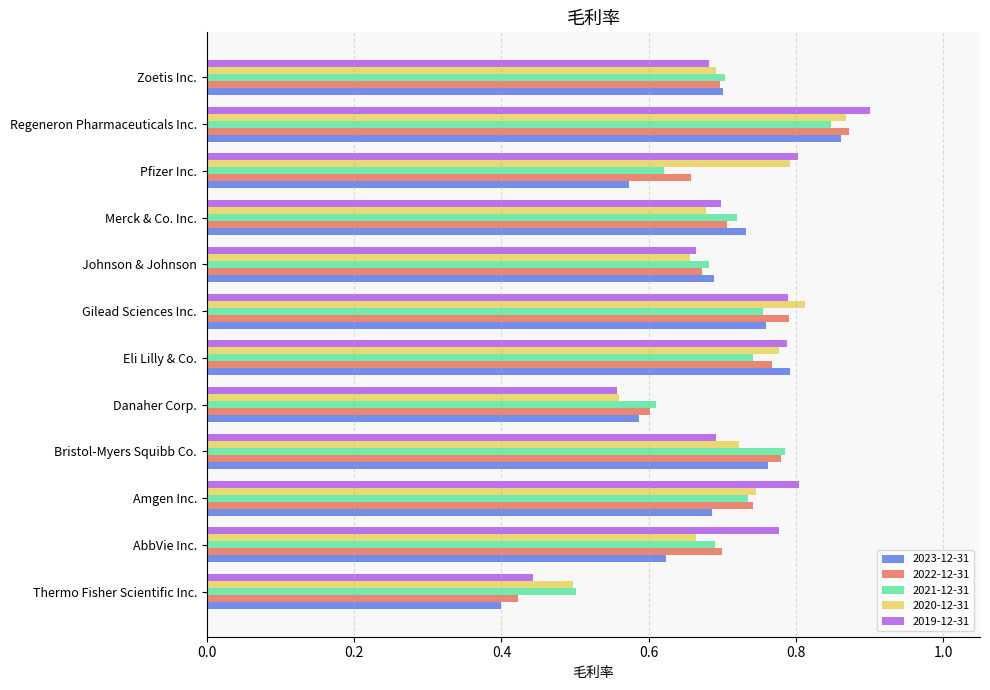

The 2023-12-31 series shows 0.8 at Eli Lilly & Co.. True or false?

True